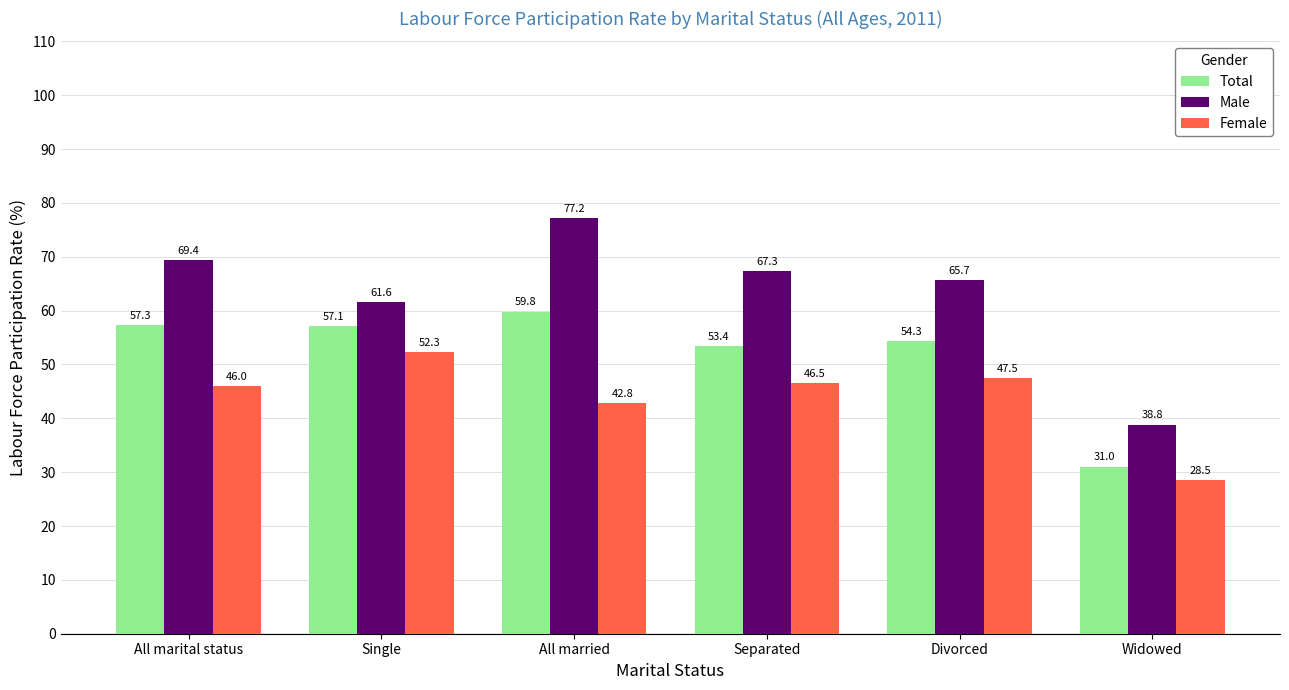

Which category has the lowest value in the Total series?

Widowed